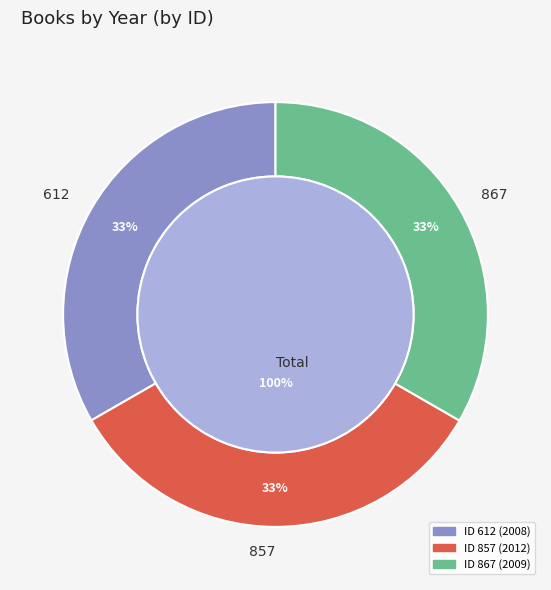

Does any single category account for the majority?

No